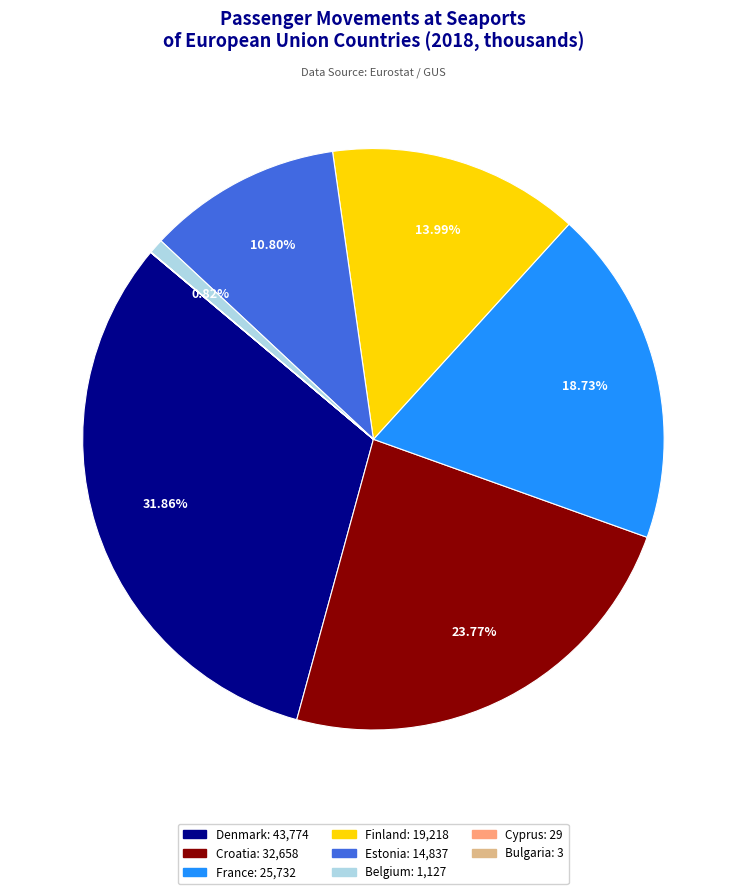

Does any single category account for the majority?

No